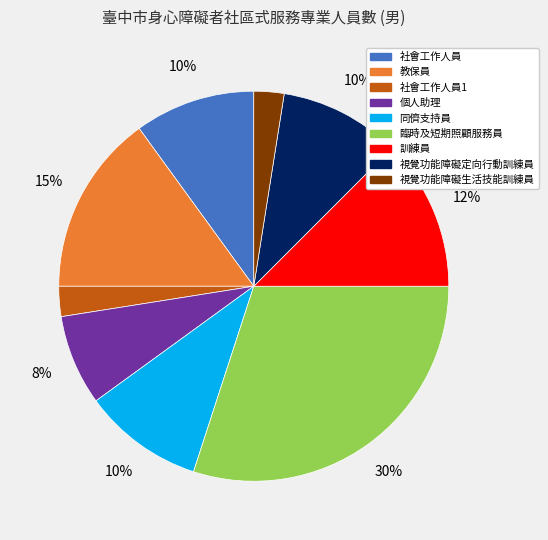

Is there a majority slice in this chart?

No